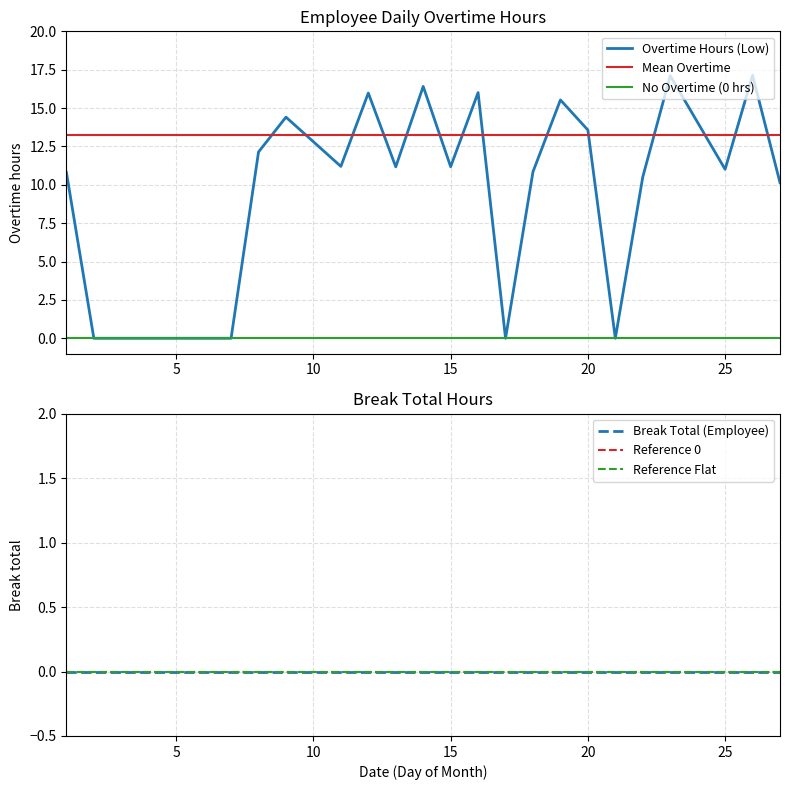

What is the difference between the values at 14 and 7?

16.4